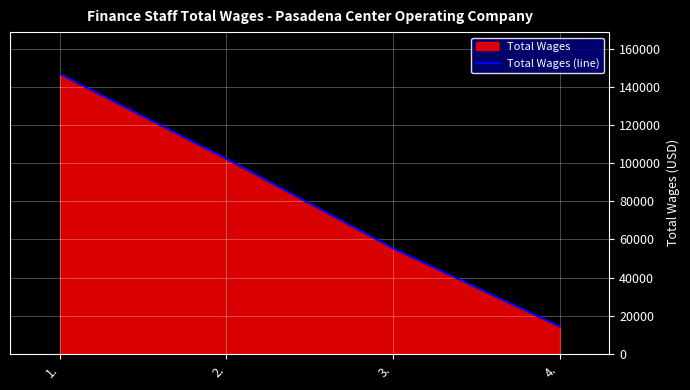

Rank the categories by value from lowest to highest.

4., 3., 2., 1.